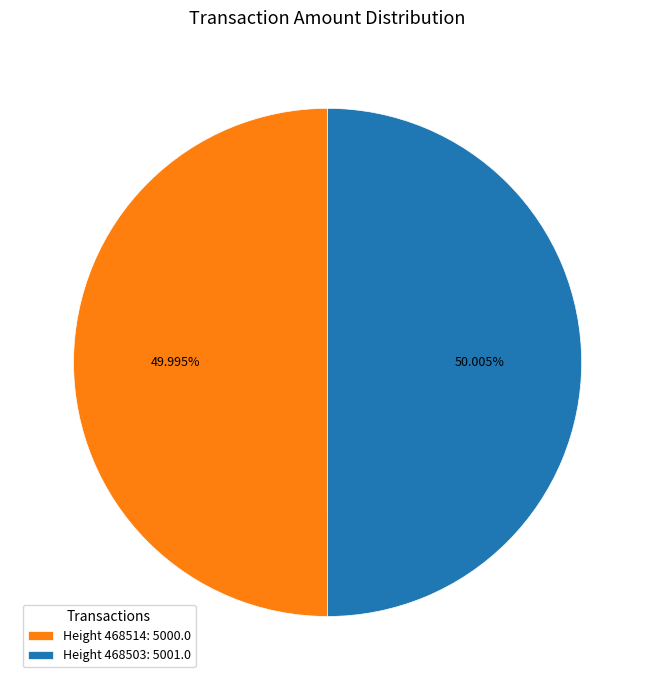

Approximately how many times larger is the value at Height 468503: 5001.0 compared to Height 468514: 5000.0?

1.0